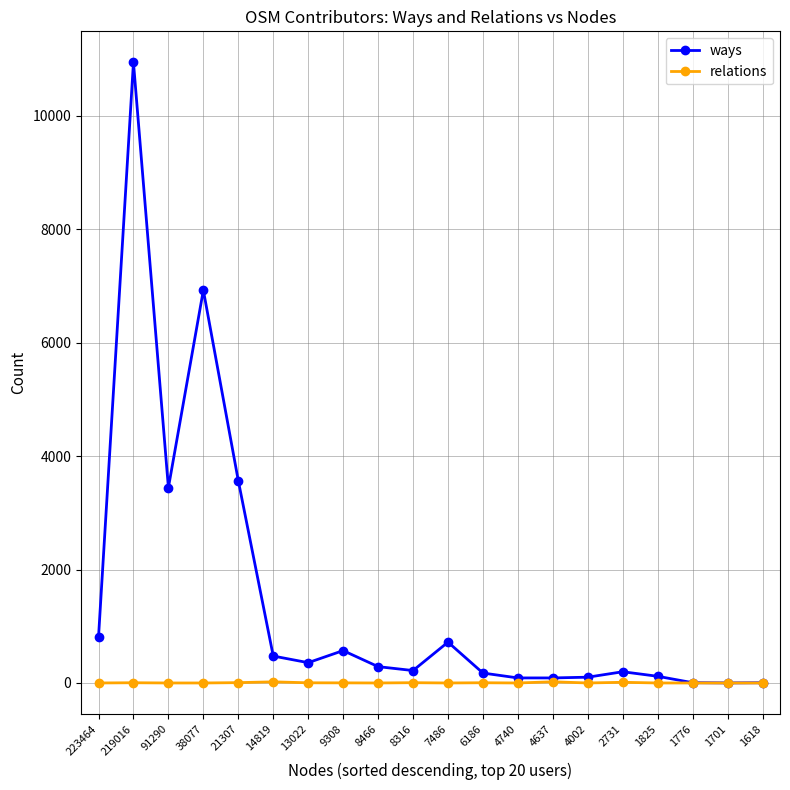

At 9308, list the series in order from smallest to largest.

relations, ways